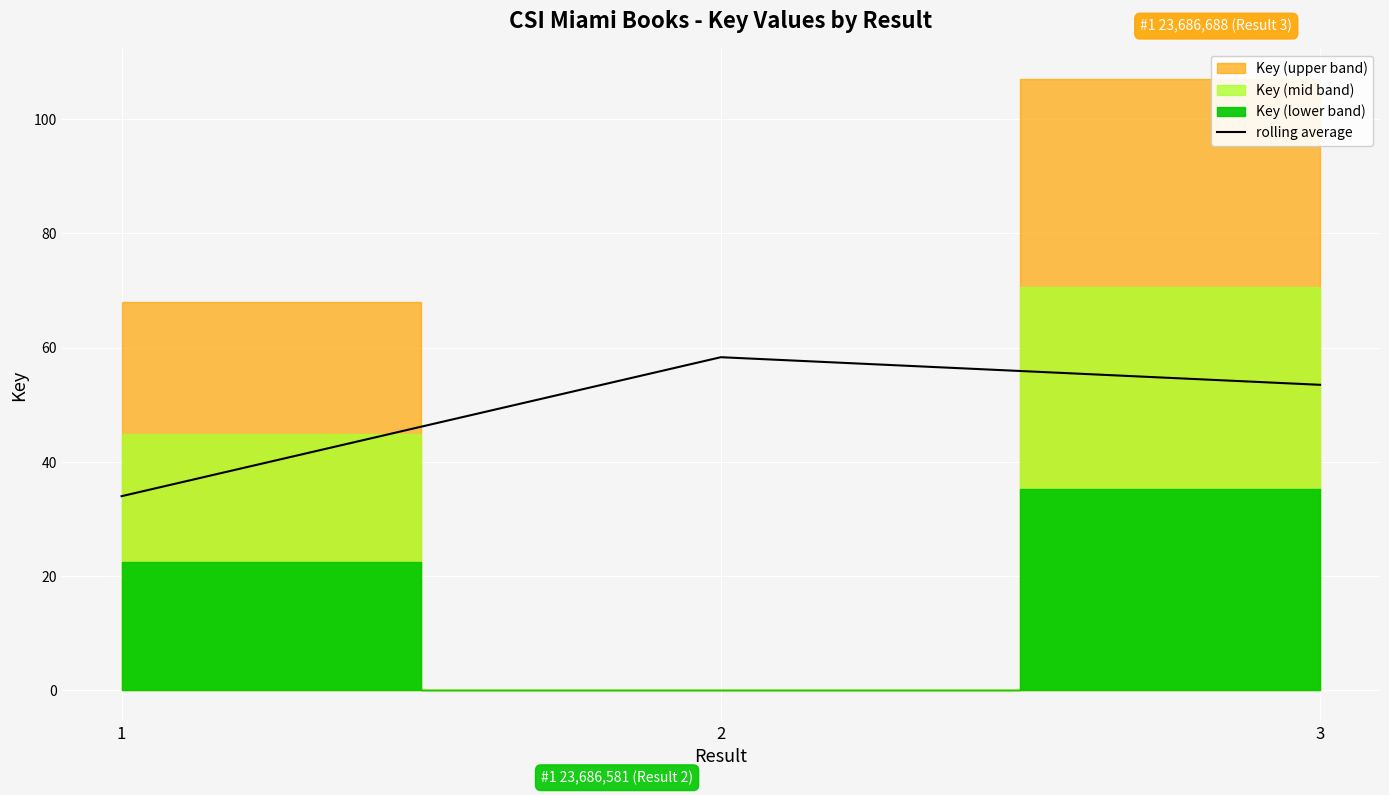

How many data points does each series have?

3